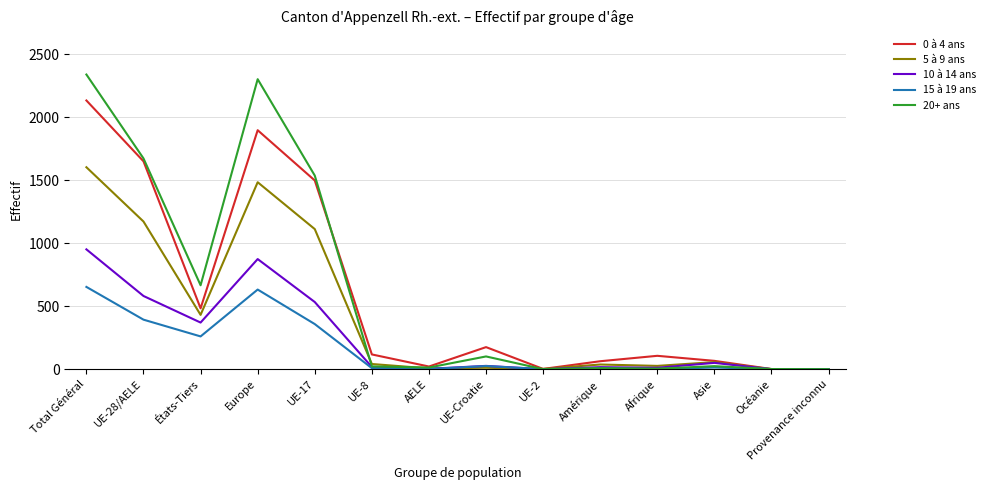

What is the difference between the highest and lowest values at Océanie?

1